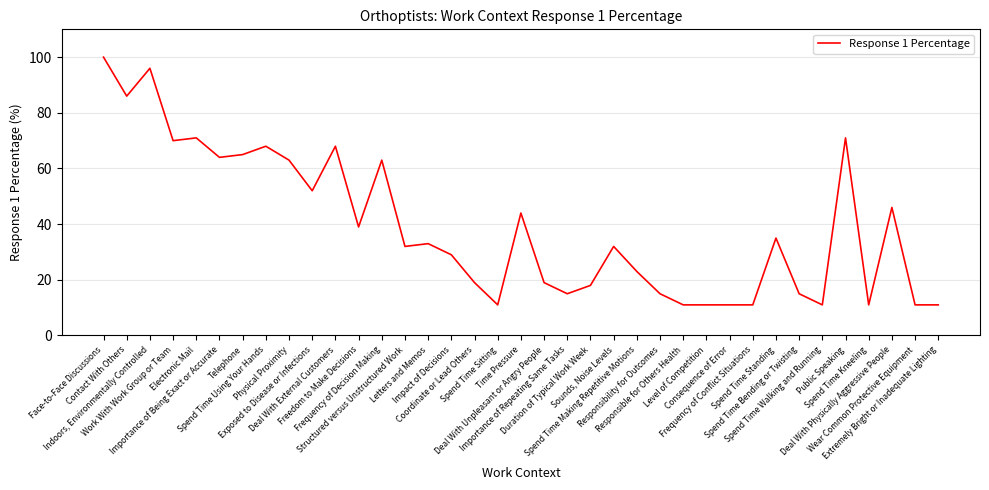

What is the label of the 30th point from the left?

Spend Time Standing